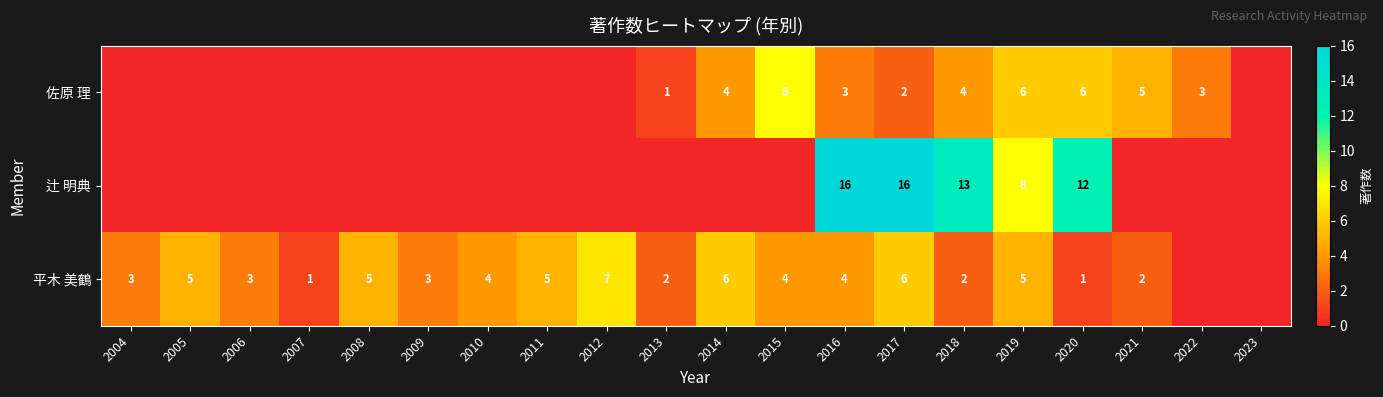

Which has a higher value, 2007 or 2023?

2007